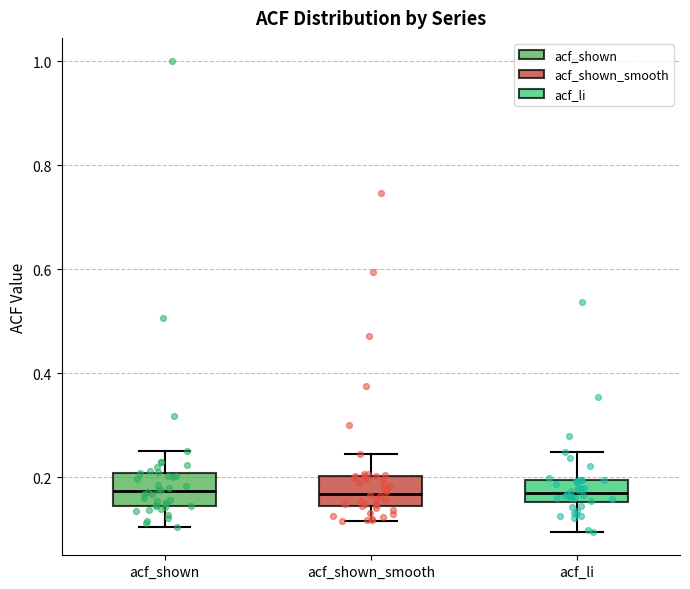

Reading left to right, read every box against the y-axis: the position of its median line, the range the box covers, and the ends of its whiskers. The values are not printed on the chart, so give them approximately, as read against the axis.

acf_shown: median 0.18, box 0.14 to 0.20, whiskers 0.10 to 0.26
acf_shown_smooth: median 0.16, box 0.14 to 0.20, whiskers 0.12 to 0.24
acf_li: median 0.18, box 0.16 to 0.20, whiskers 0.10 to 0.24